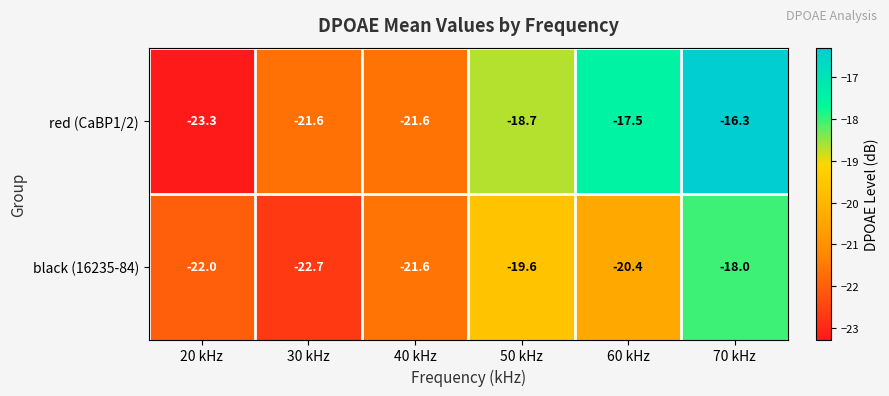

Which series changed the most between 20 kHz and 60 kHz?

red (CaBP1/2)